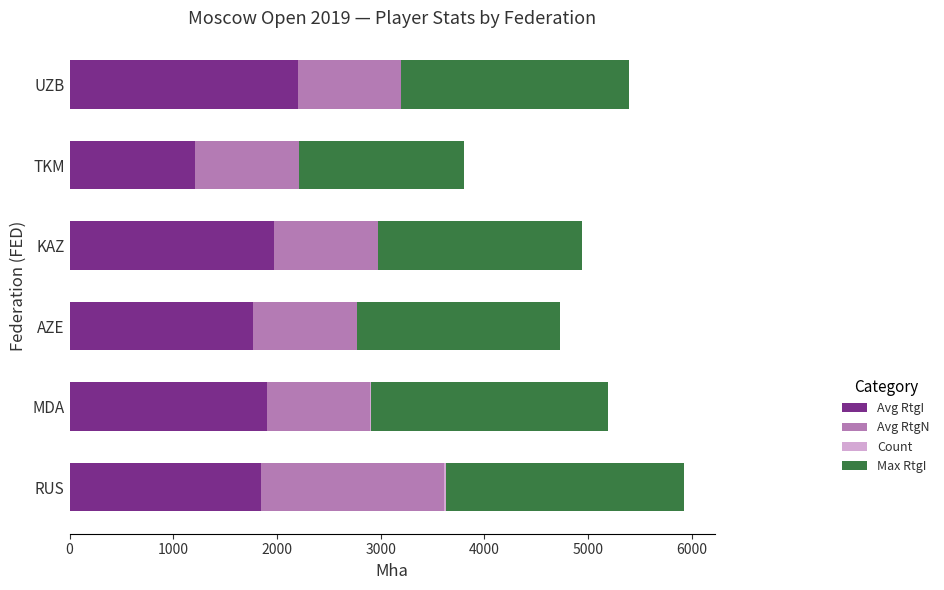

The Avg RtgI series shows 1268 at UZB. True or false?

False